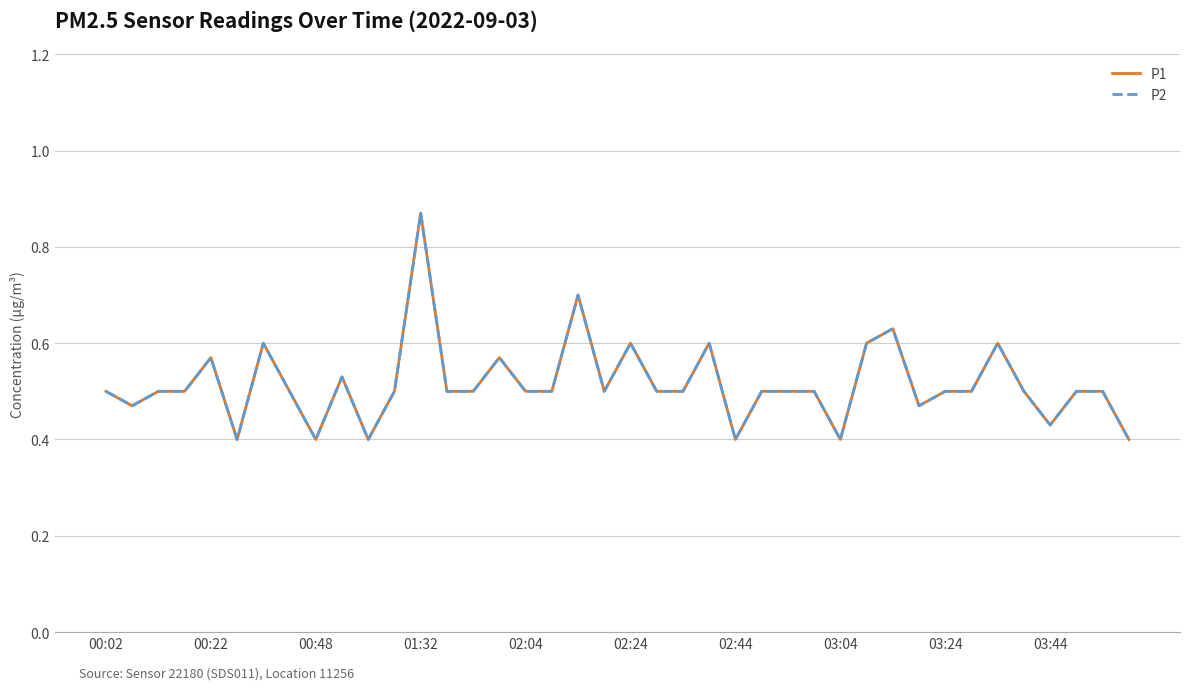

Is this an area chart (filled region under the line)?

No